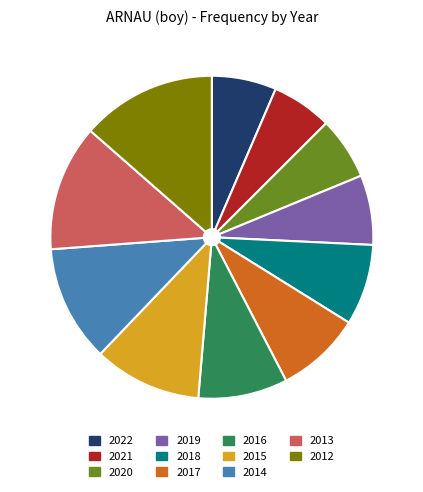

True or false: 2020 accounts for 1% of the total.

False